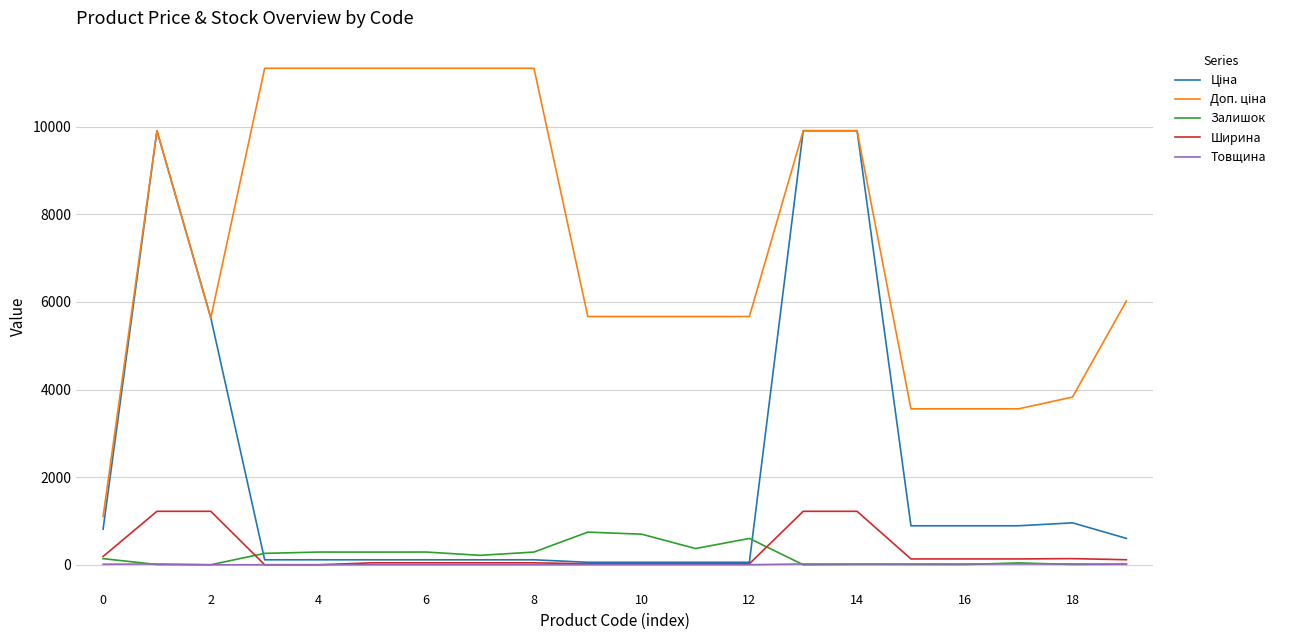

How many lines are shown in the chart?

5